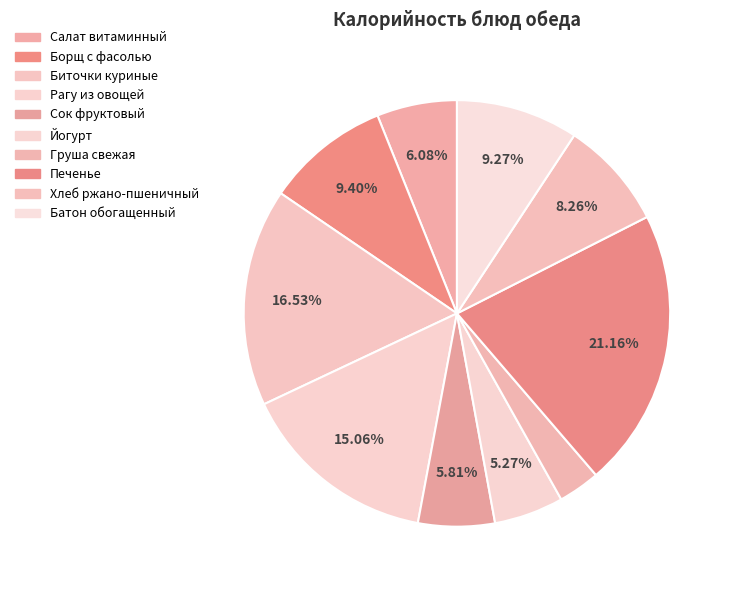

How many slices are in this pie chart?

10